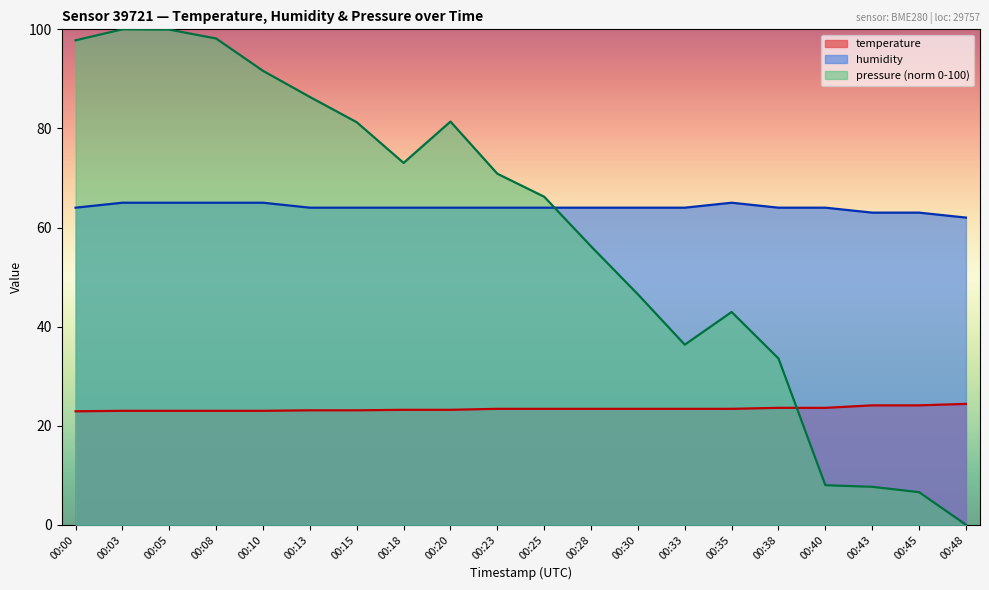

Is it true that pressure_norm equals 0.0 at 00:48?

True